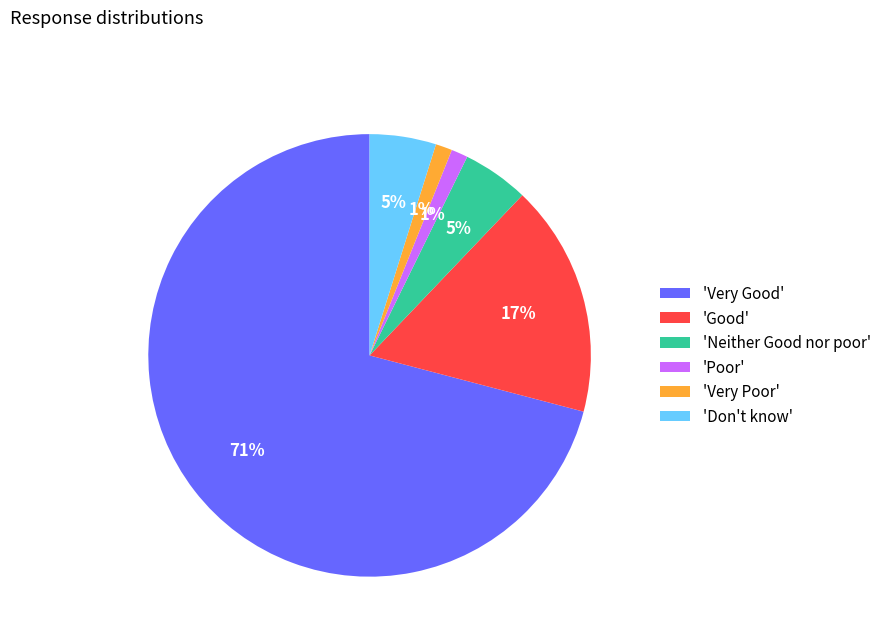

To the nearest percent, what is the average slice percentage?

17%